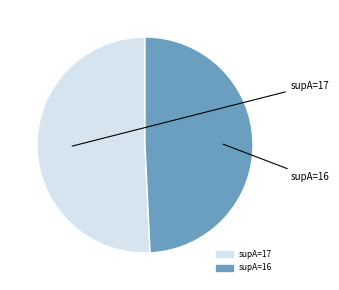

Is there any slice that represents more than half of the pie?

Yes